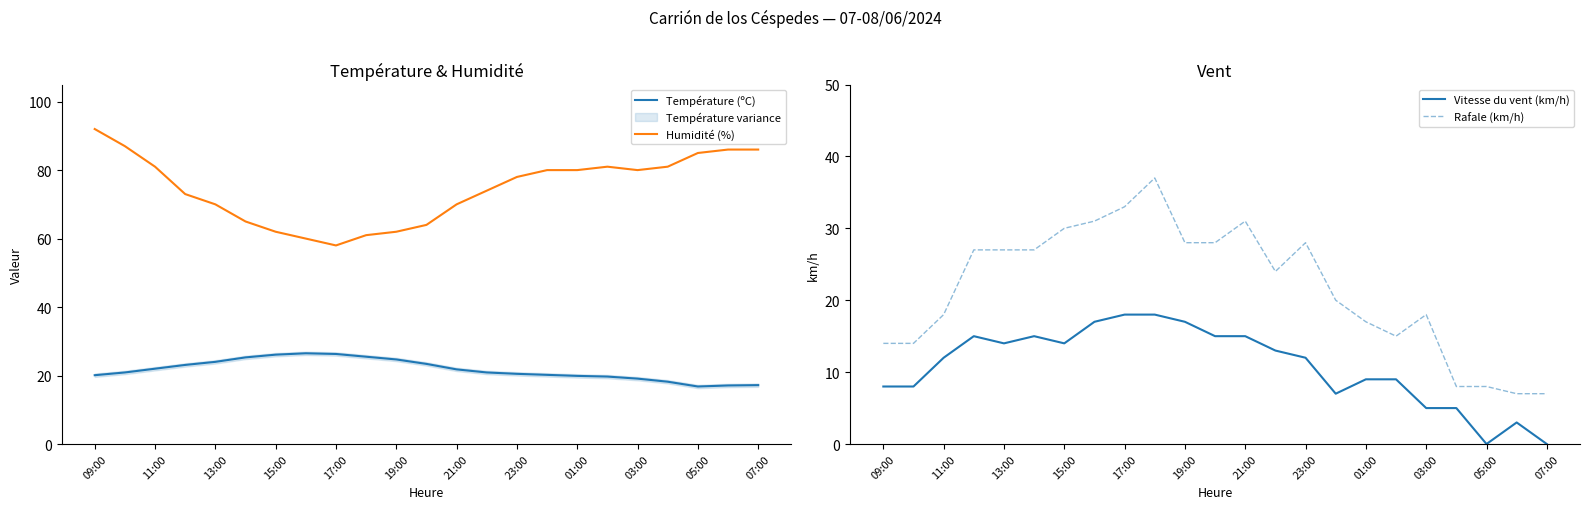

What is the average value of the Rafale (km/h) series?

22